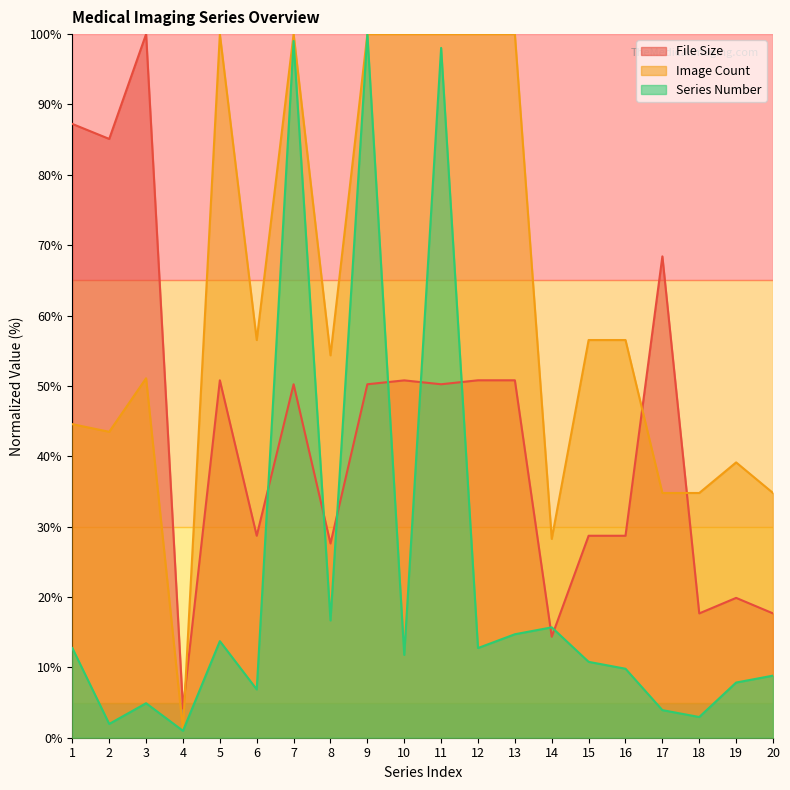

Where is Series Number nearest to the value 50?

8